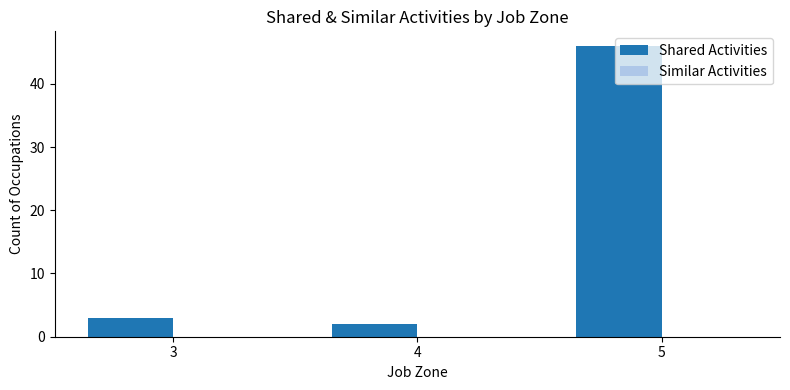

What is the average value?

17